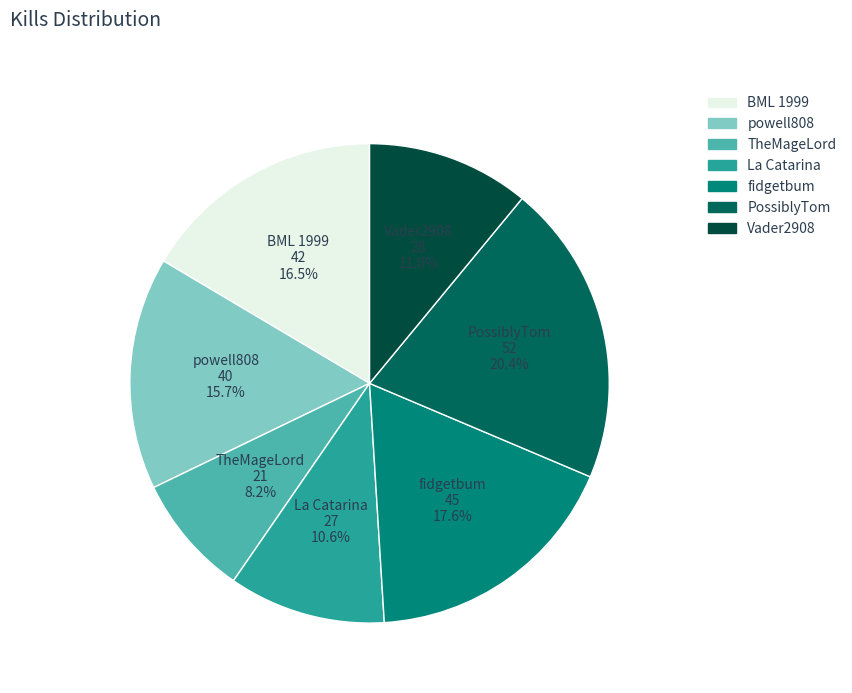

How many slices are in this pie chart?

7